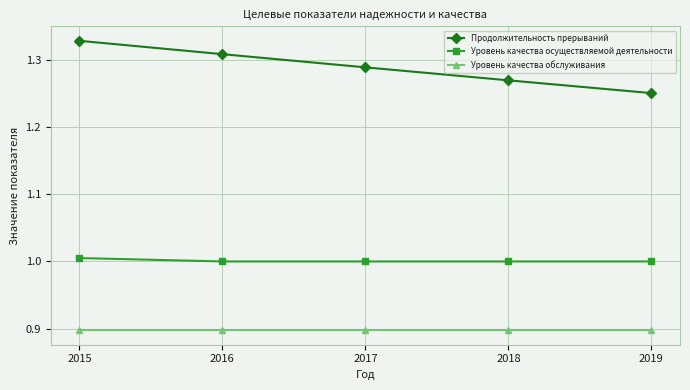

What is the minimum value shown in the chart?

0.9